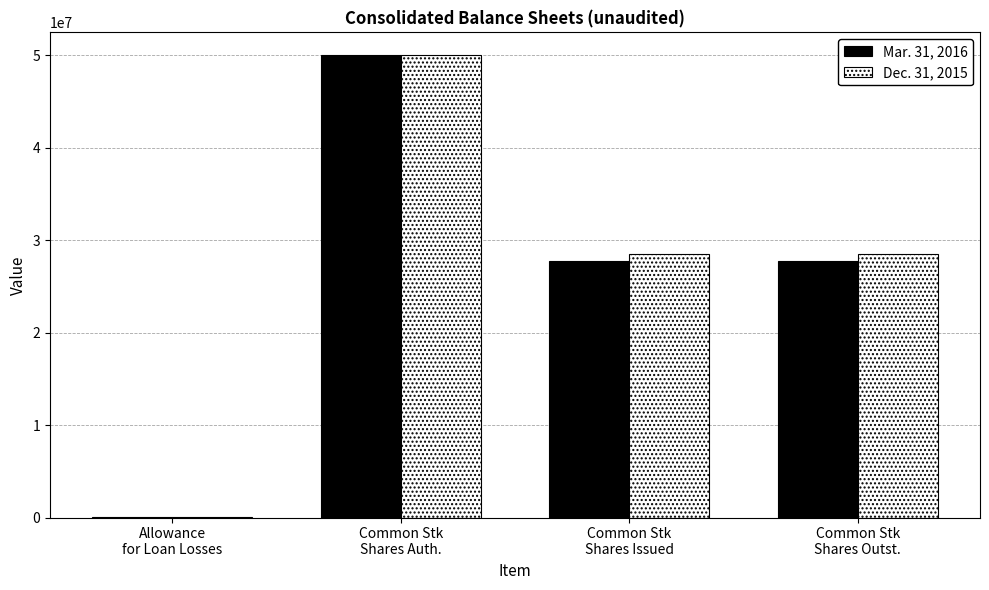

At which label does Mar. 31, 2016 reach its peak?

Common Stk
Shares Auth.